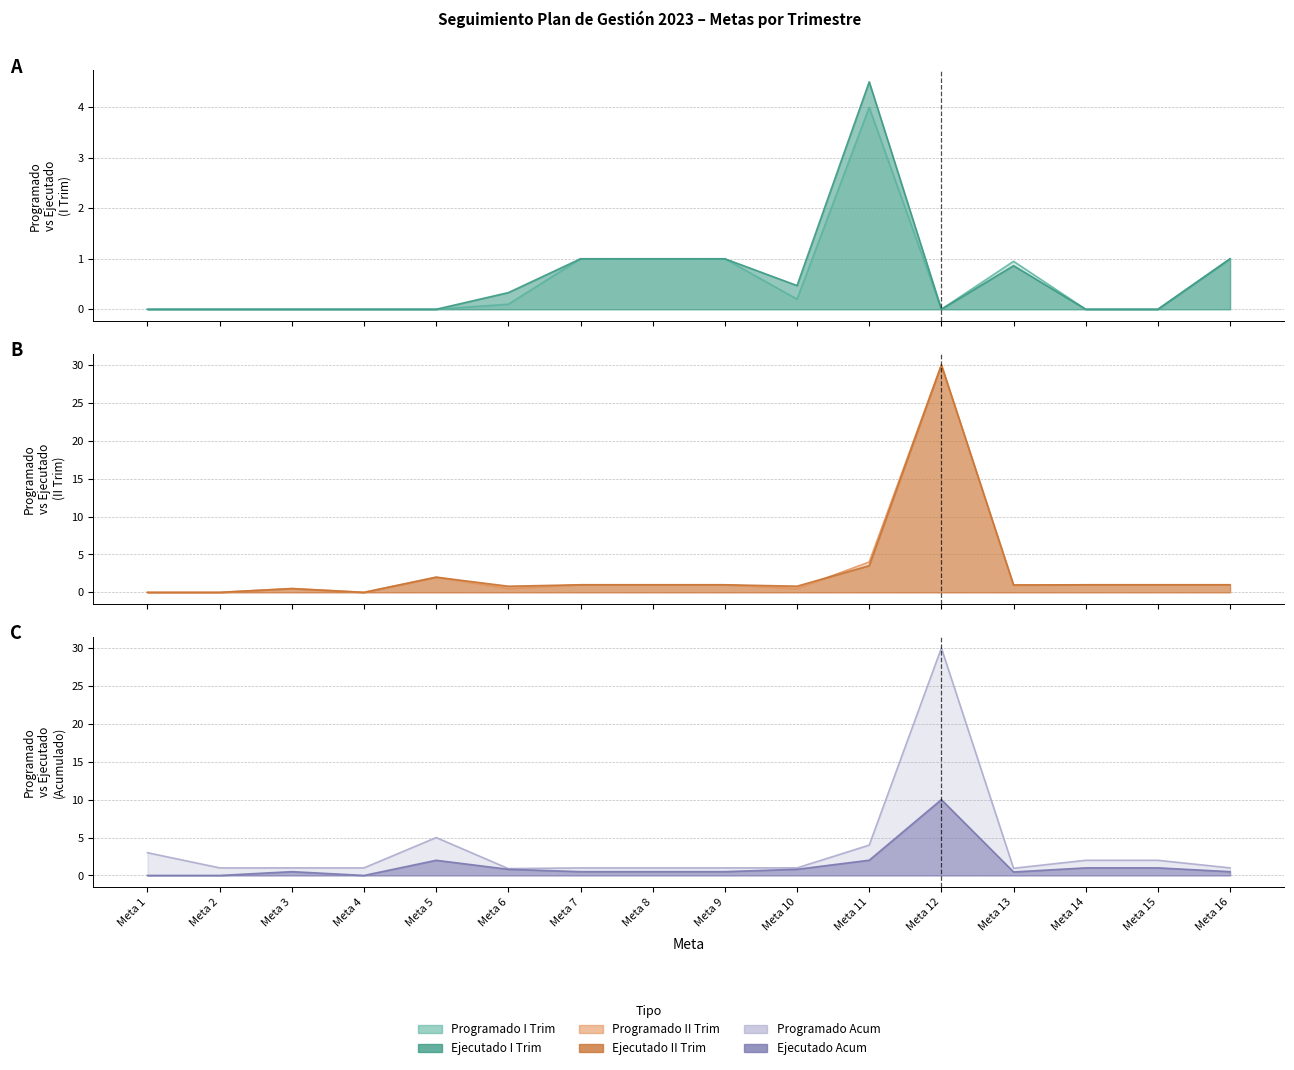

Reading right to left, what are all the values shown in this chart?

Programado I Trim: Meta 16=1.0	Meta 15=0.0	Meta 14=0.0	Meta 13=0.9	Meta 12=0.0	Meta 11=4.0	Meta 10=0.2	Meta 9=1.0	Meta 8=1.0	Meta 7=1.0	Meta 6=0.1	Meta 5=0.0	Meta 4=0.0	Meta 3=0.0	Meta 2=0.0	Meta 1=0.0
Ejecutado I Trim: Meta 16=1.0	Meta 15=0.0	Meta 14=0.0	Meta 13=0.9	Meta 12=0.0	Meta 11=4.5	Meta 10=0.5	Meta 9=1.0	Meta 8=1.0	Meta 7=1.0	Meta 6=0.3	Meta 5=0.0	Meta 4=0.0	Meta 3=0.0	Meta 2=0.0	Meta 1=0.0
Programado II Trim: Meta 16=1.0	Meta 15=1.0	Meta 14=1.0	Meta 13=0.9	Meta 12=30.0	Meta 11=4.0	Meta 10=0.5	Meta 9=1.0	Meta 8=1.0	Meta 7=1.0	Meta 6=0.5	Meta 5=2.0	Meta 4=0.0	Meta 3=0.5	Meta 2=0.0	Meta 1=0.0
Ejecutado II Trim: Meta 16=1.0	Meta 15=1.0	Meta 14=1.0	Meta 13=1.0	Meta 12=30.0	Meta 11=3.5	Meta 10=0.8	Meta 9=1.0	Meta 8=1.0	Meta 7=1.0	Meta 6=0.8	Meta 5=2.0	Meta 4=0.0	Meta 3=0.5	Meta 2=0.0	Meta 1=0.0
Programado Acum: Meta 16=1.0	Meta 15=2.0	Meta 14=2.0	Meta 13=0.9	Meta 12=30.0	Meta 11=4.0	Meta 10=1.0	Meta 9=1.0	Meta 8=1.0	Meta 7=1.0	Meta 6=0.9	Meta 5=5.0	Meta 4=1.0	Meta 3=1.0	Meta 2=1.0	Meta 1=3.0
Ejecutado Acum: Meta 16=0.5	Meta 15=1.0	Meta 14=1.0	Meta 13=0.5	Meta 12=10.0	Meta 11=2.0	Meta 10=0.8	Meta 9=0.5	Meta 8=0.5	Meta 7=0.5	Meta 6=0.8	Meta 5=2.0	Meta 4=0.0	Meta 3=0.5	Meta 2=0.0	Meta 1=0.0